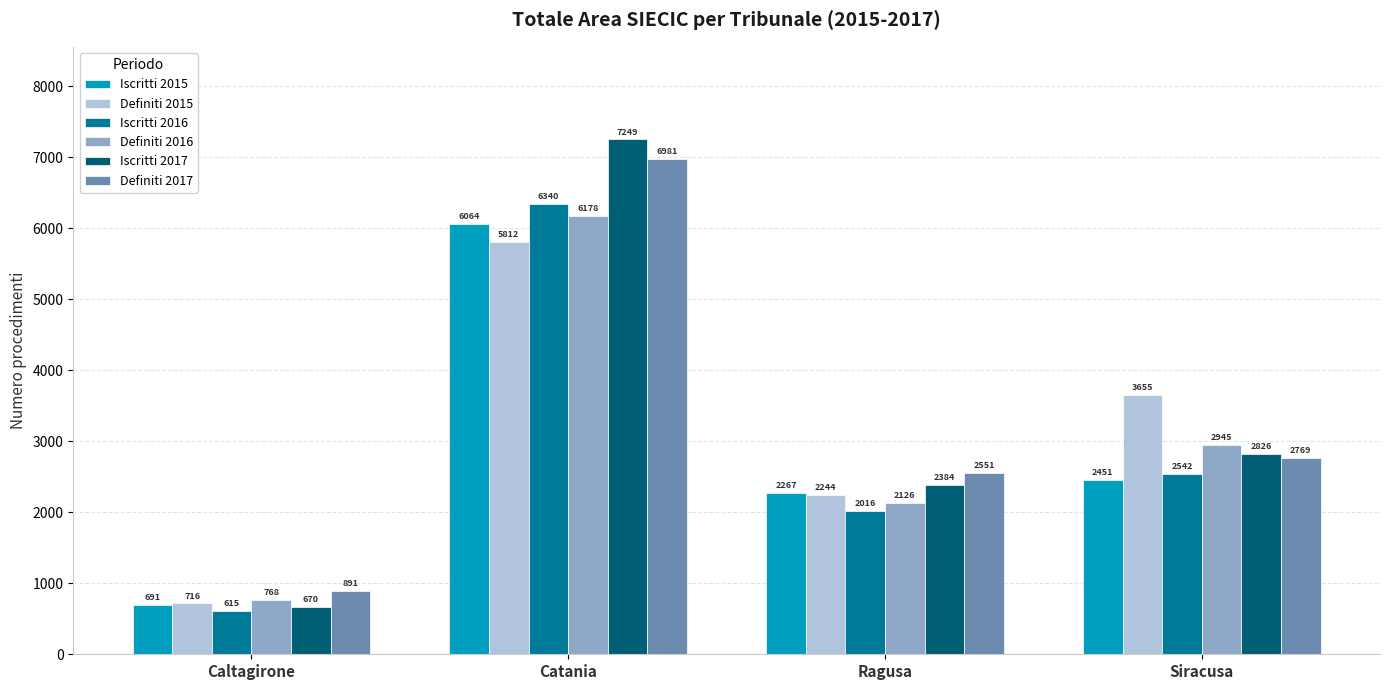

Rank the series at Caltagirone from highest to lowest value.

Definiti 2017, Definiti 2016, Definiti 2015, Iscritti 2015, Iscritti 2017, Iscritti 2016